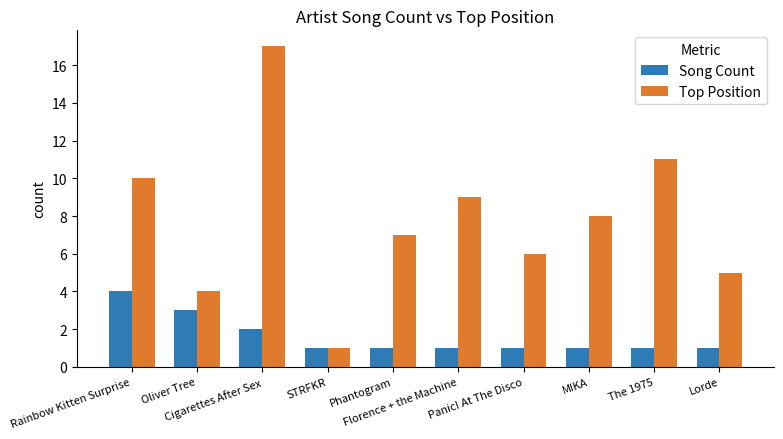

At which label does Top Position first exceed 8?

Rainbow Kitten Surprise